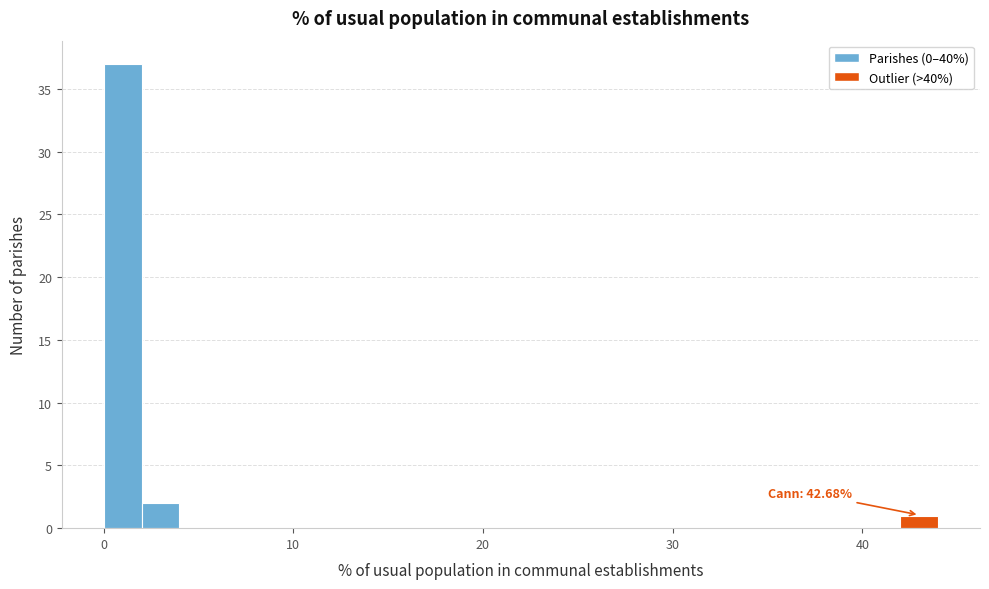

Around what value on the x-axis is the tallest bar? Give the approximate position of its centre, as read against the axis.

1